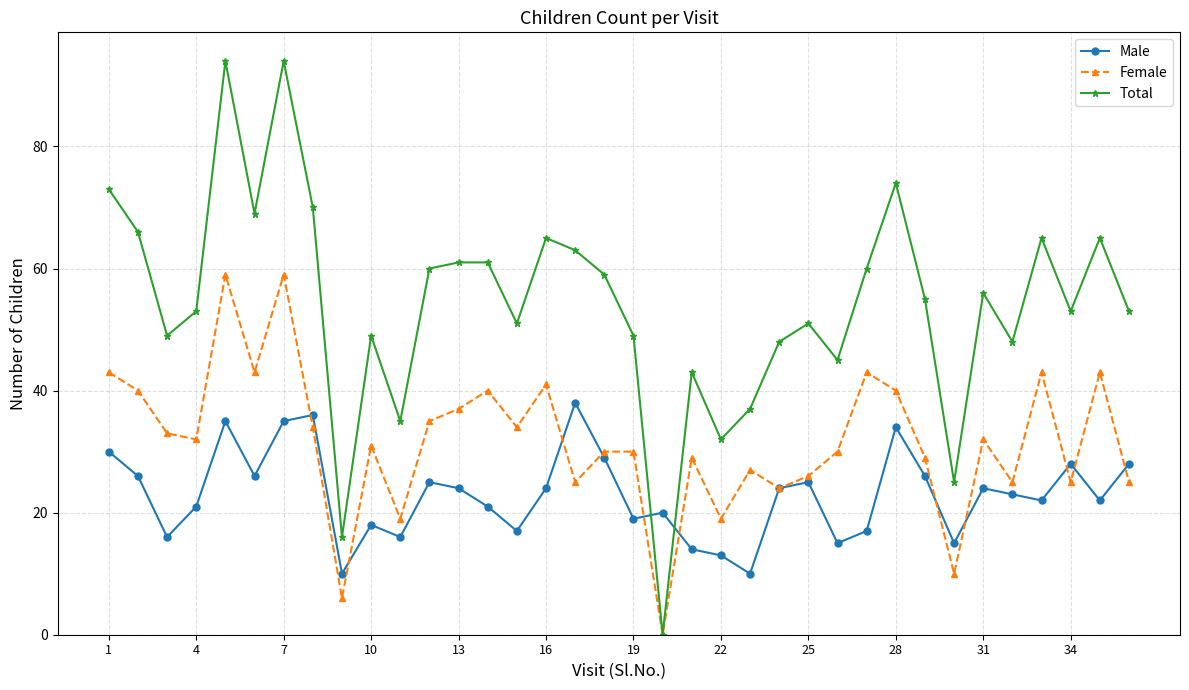

True or false: Total and Male cross at least once.

True